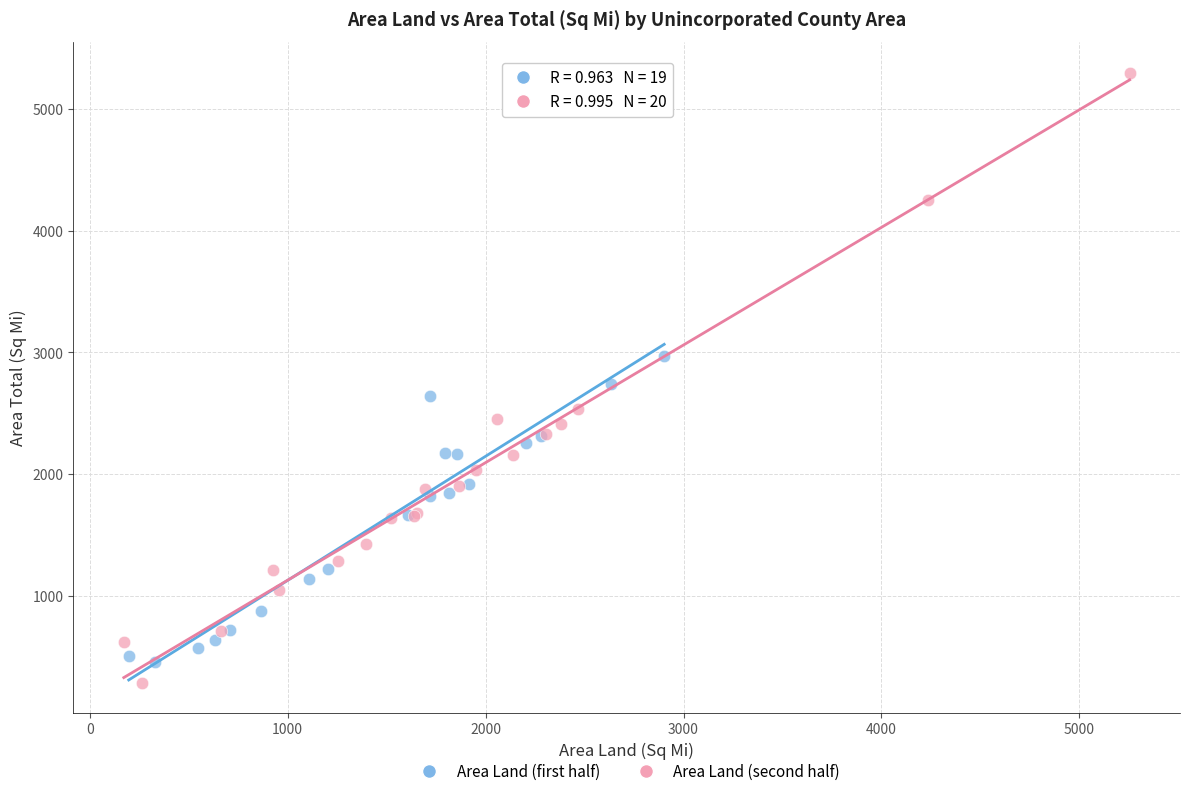

What are all the series names shown in the legend?

Area Land (first half), Area Land (second half)